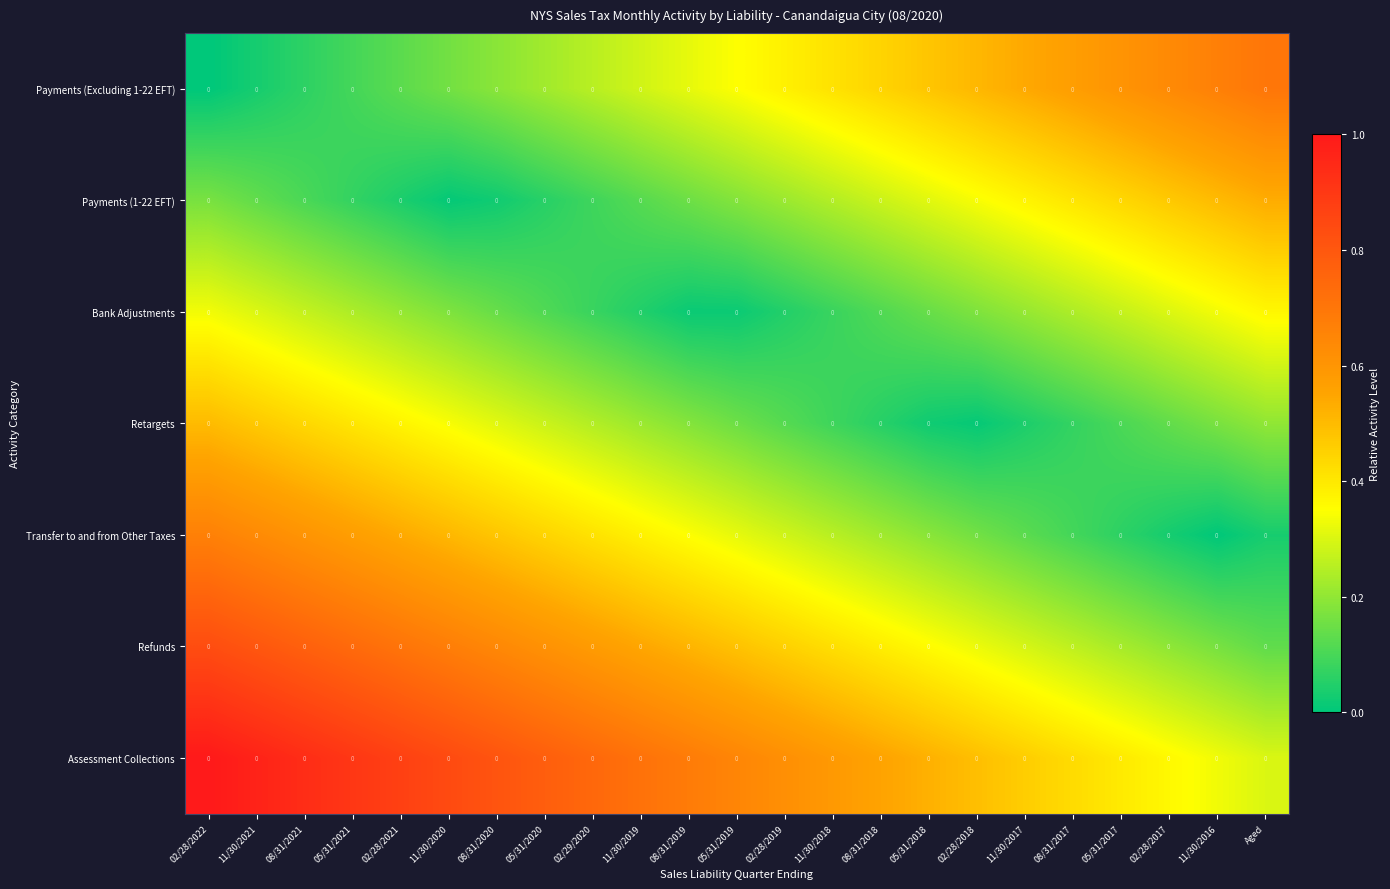

How many series are shown in this chart?

7